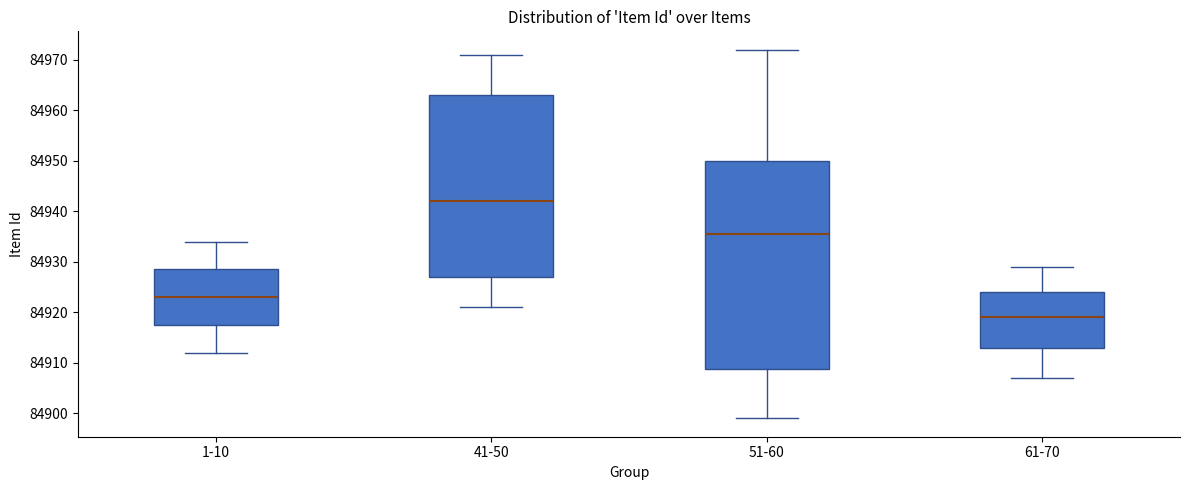

Where does the lower whisker of the box for 61-70 end on the y-axis? The values are not printed on the chart, so give them approximately, as read against the axis.

84907